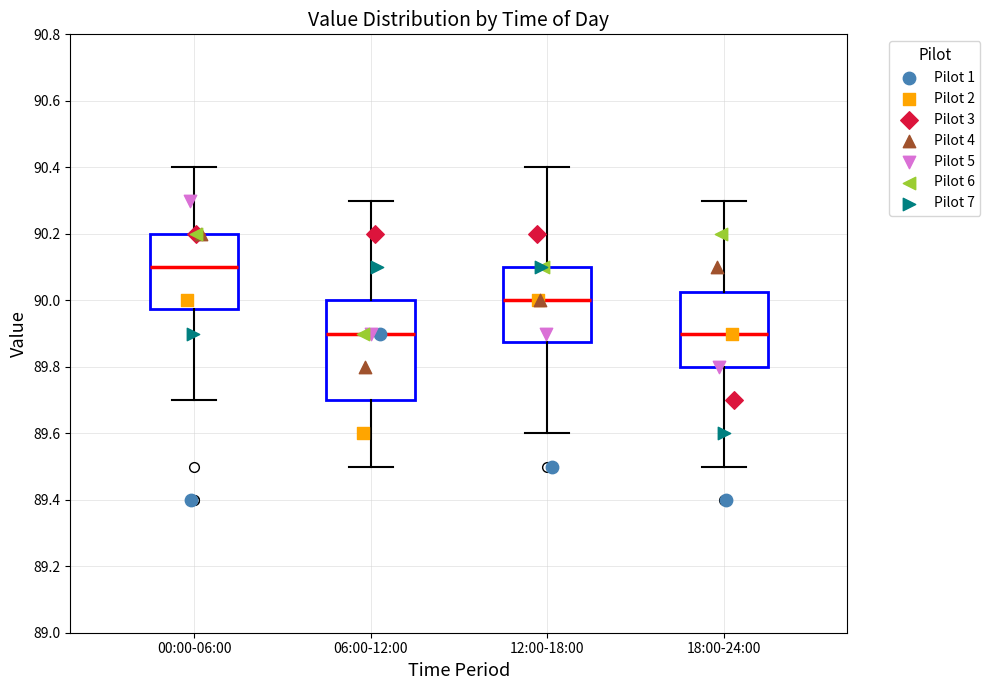

Reading left to right, read every box against the y-axis: the position of its median line, the range the box covers, and the ends of its whiskers. The values are not printed on the chart, so give them approximately, as read against the axis.

00:00-06:00: median 90.10, box 89.98 to 90.20, whiskers 89.70 to 90.40
06:00-12:00: median 89.90, box 89.70 to 90.00, whiskers 89.50 to 90.30
12:00-18:00: median 90.00, box 89.88 to 90.10, whiskers 89.60 to 90.40
18:00-24:00: median 89.90, box 89.80 to 90.02, whiskers 89.50 to 90.30